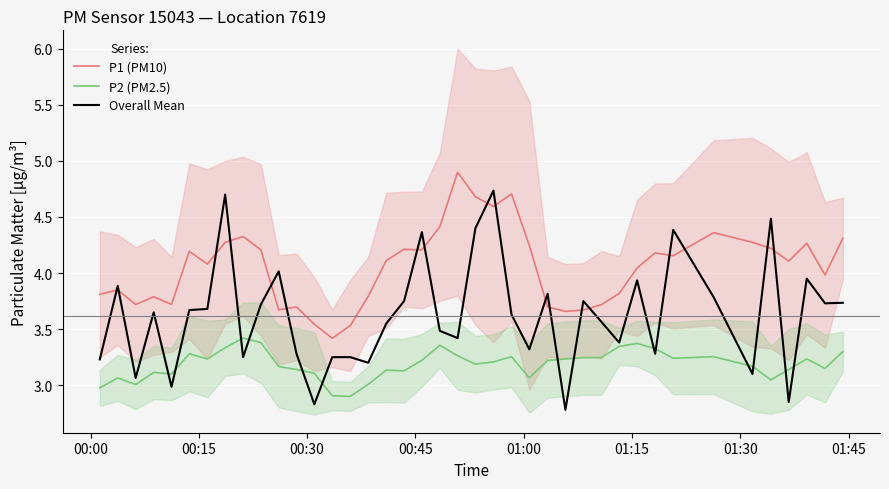

How many intersections are there between Overall Mean and P2 (PM2.5)?

14